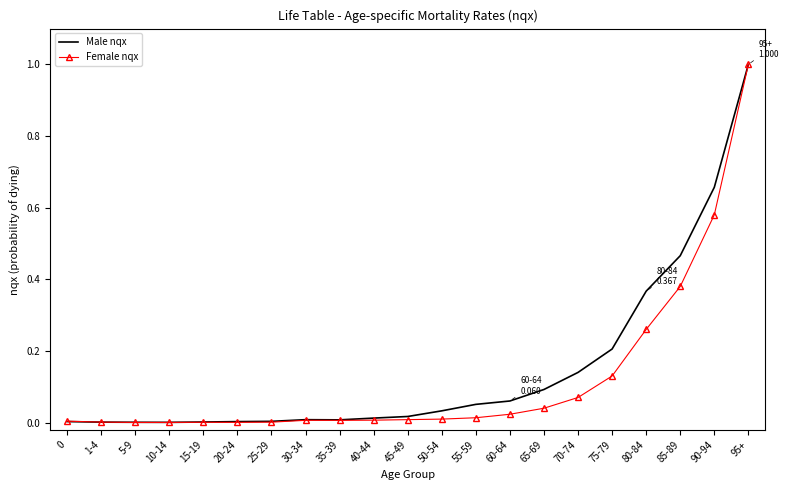

At 65-69, list the series in order from largest to smallest.

Male nqx, Female nqx